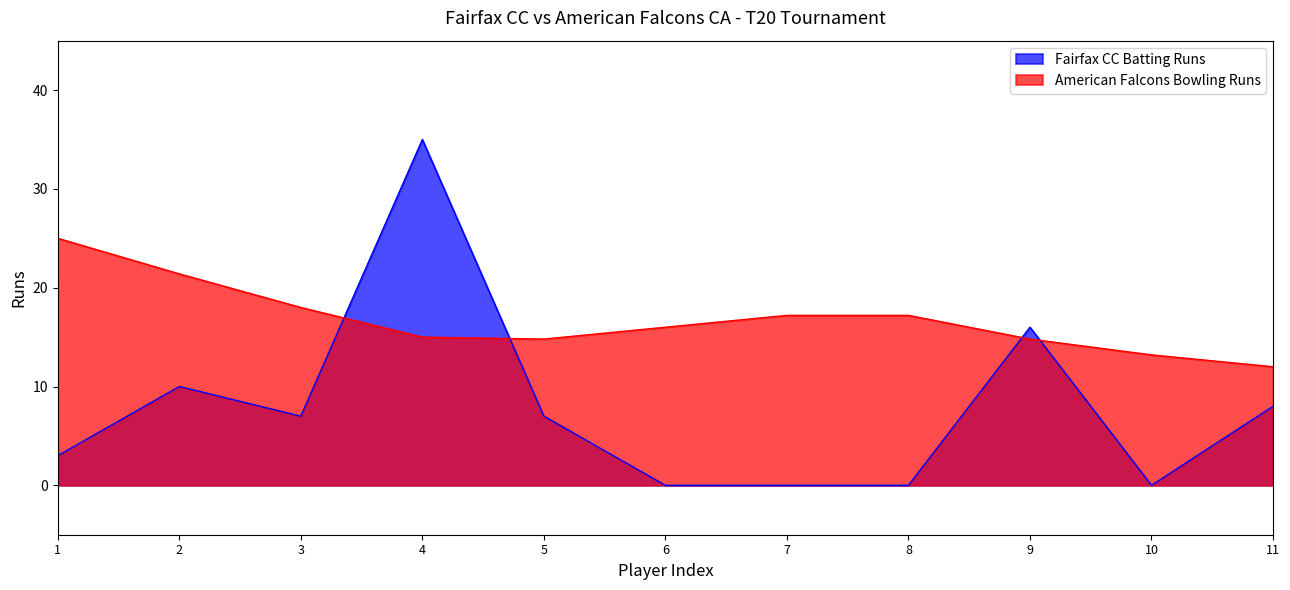

At which label does the data first exceed 7?

2